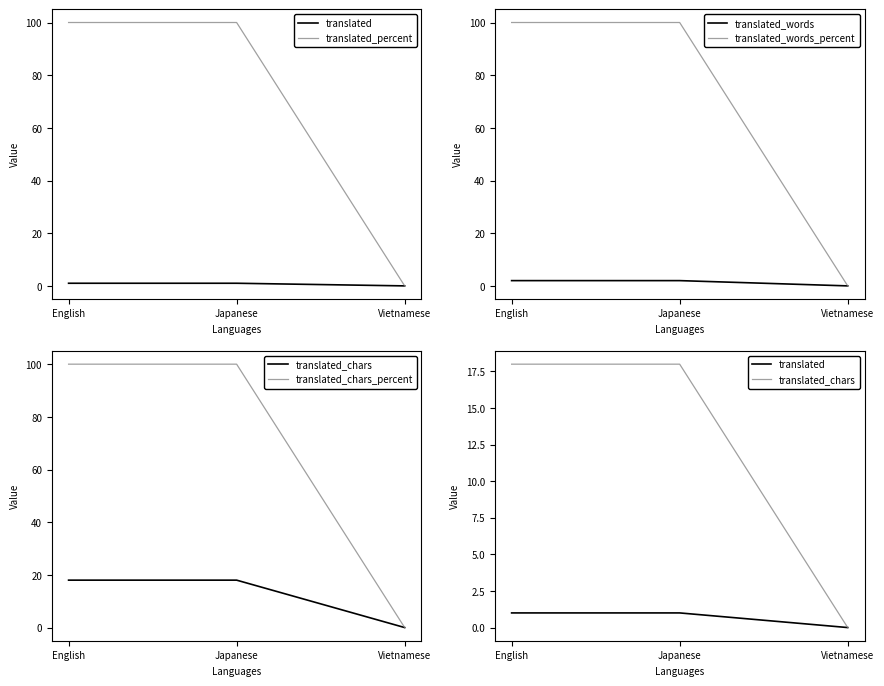

What is the label of the 2nd point from the right?

Japanese